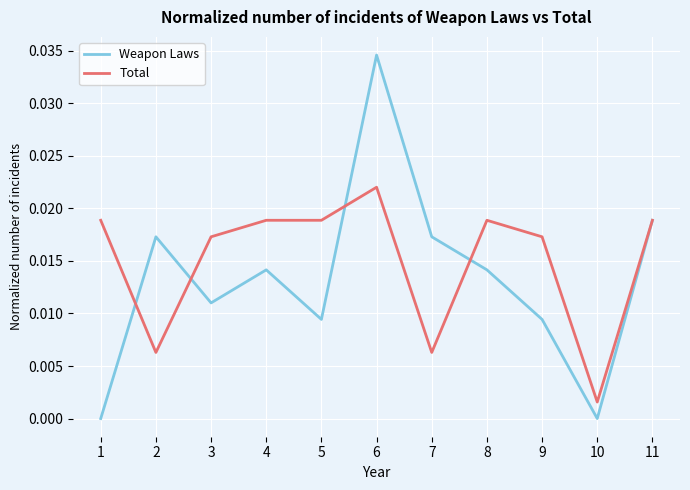

The value of Total at 10 is 0.0. True or false?

True